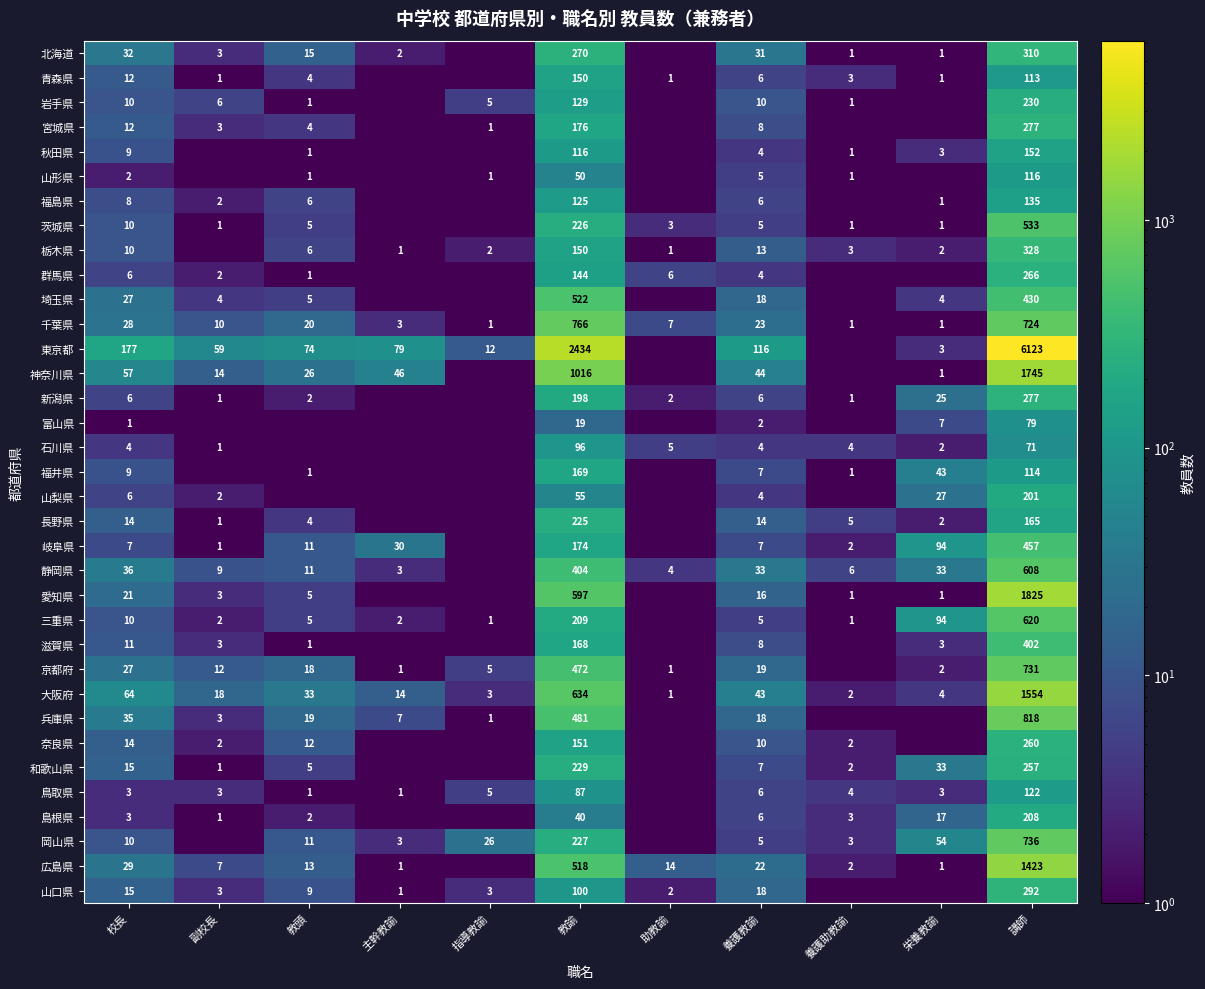

What is the sum of the 石川県 values at 養護助教諭 and 講師?

75.0